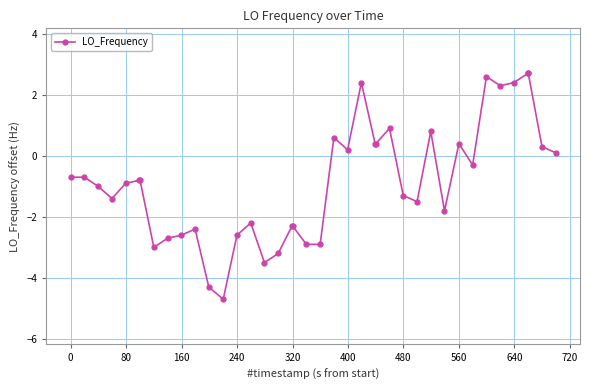

How many data points are above 0?

15